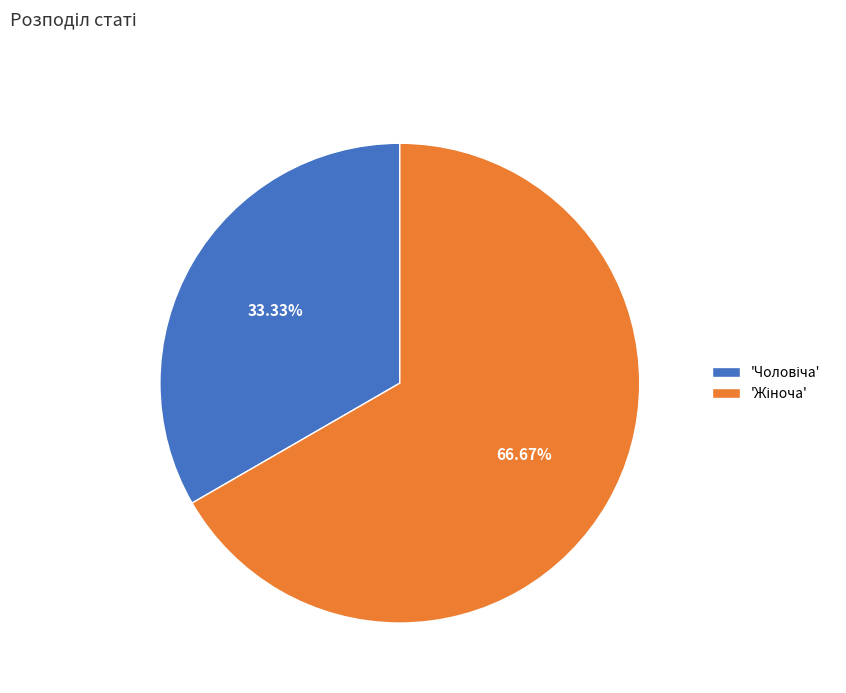

Is there any slice that represents more than half of the pie?

Yes